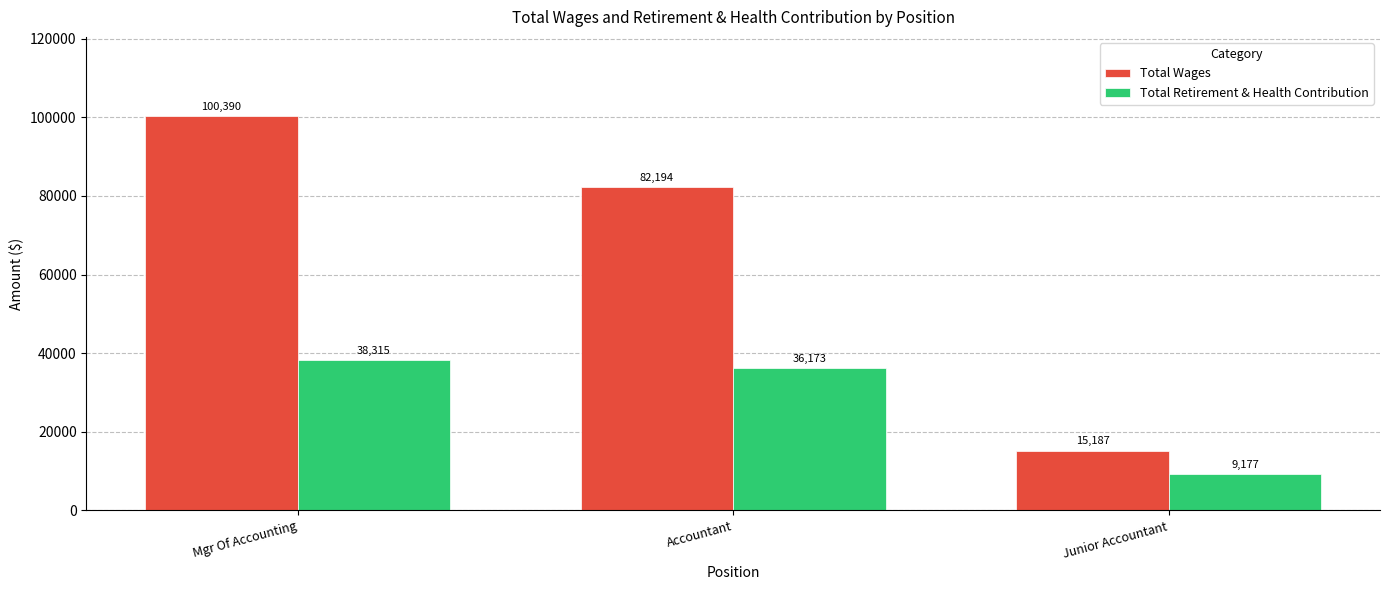

What are all the series names shown in the legend?

Total Wages, Total Retirement & Health Contribution